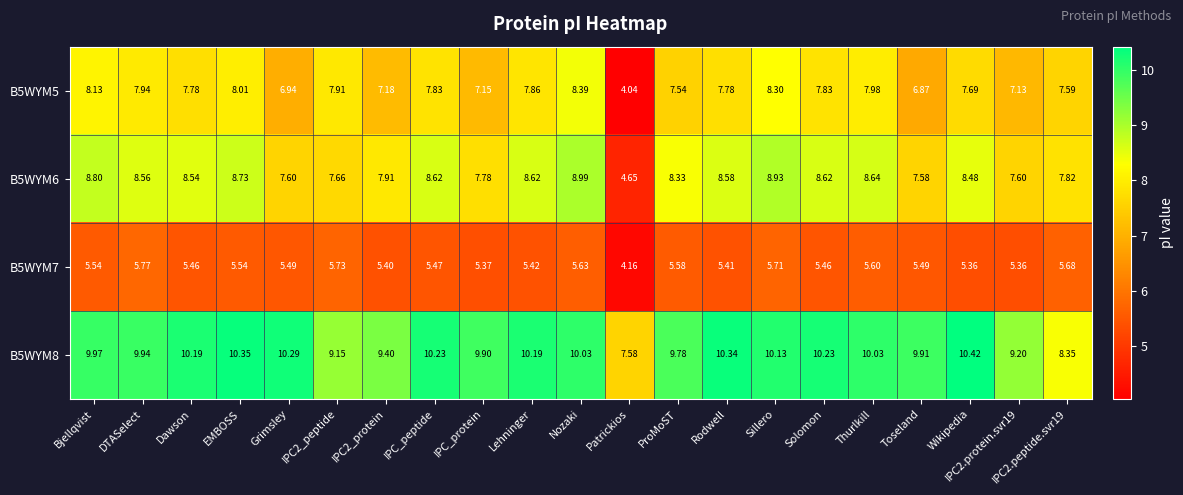

Which series changed the most between Dawson and IPC2.peptide.svr19?

B5WYM8